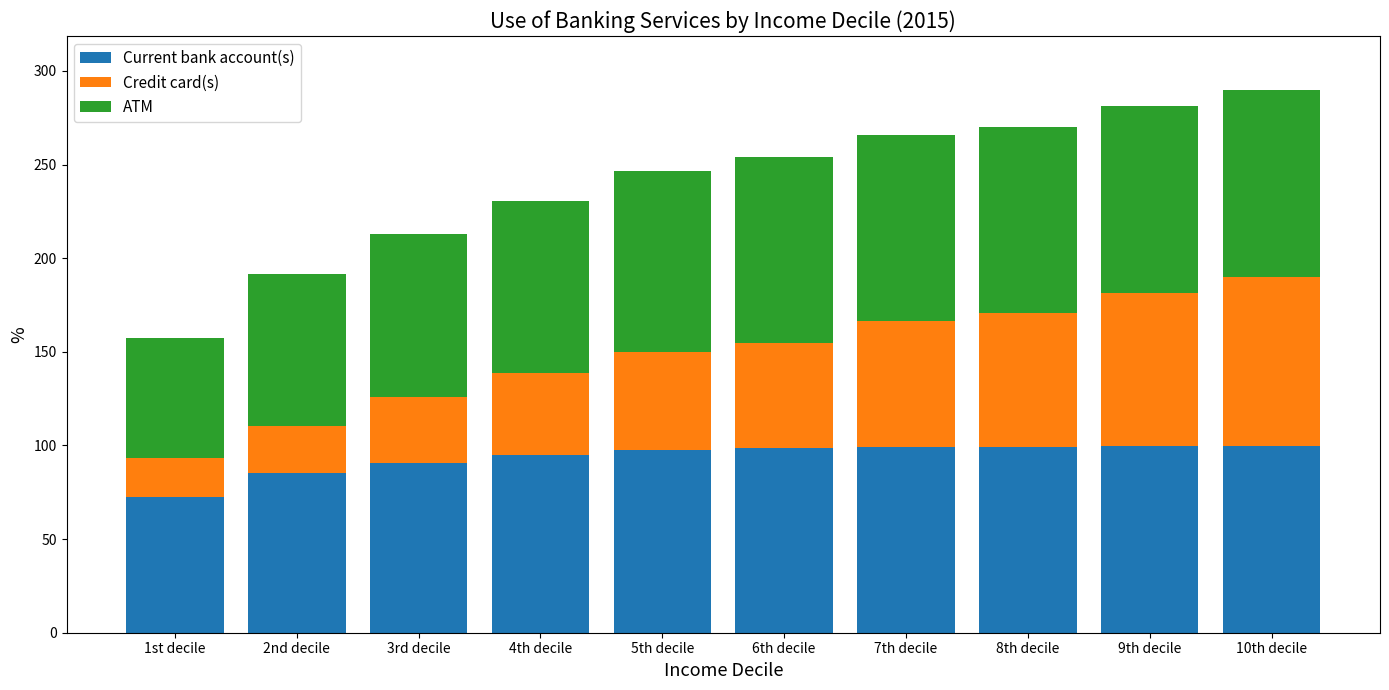

What value does the Current bank account(s) series have at 4th decile?

94.7